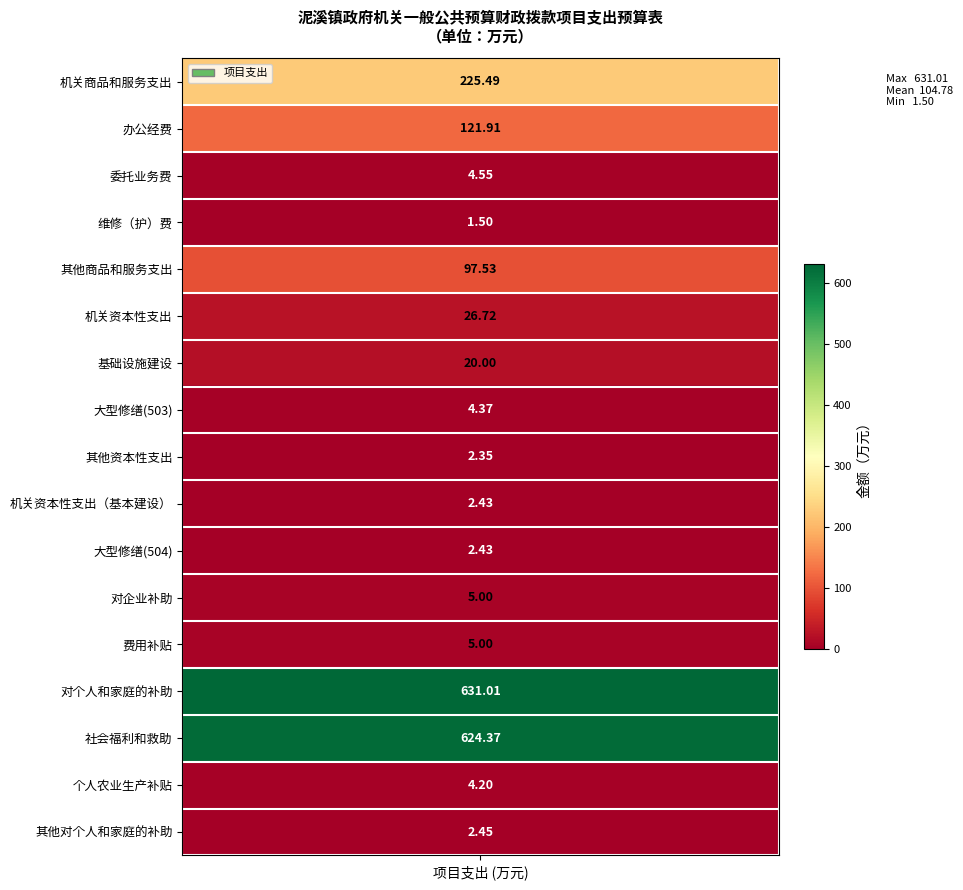

What is the difference between the values at 6 and 3?

18.5